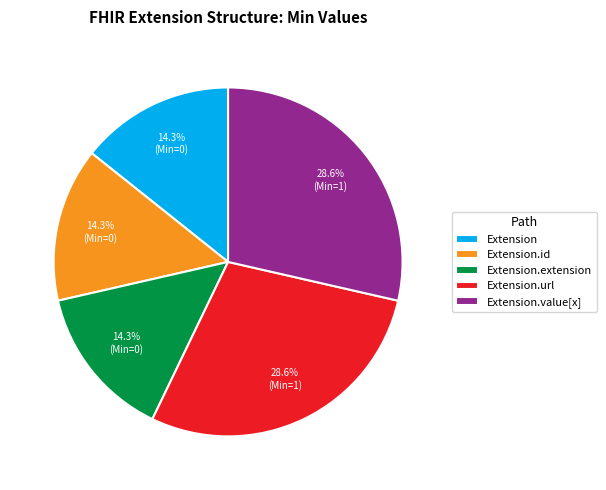

To the nearest percent, what is the average slice percentage?

20%